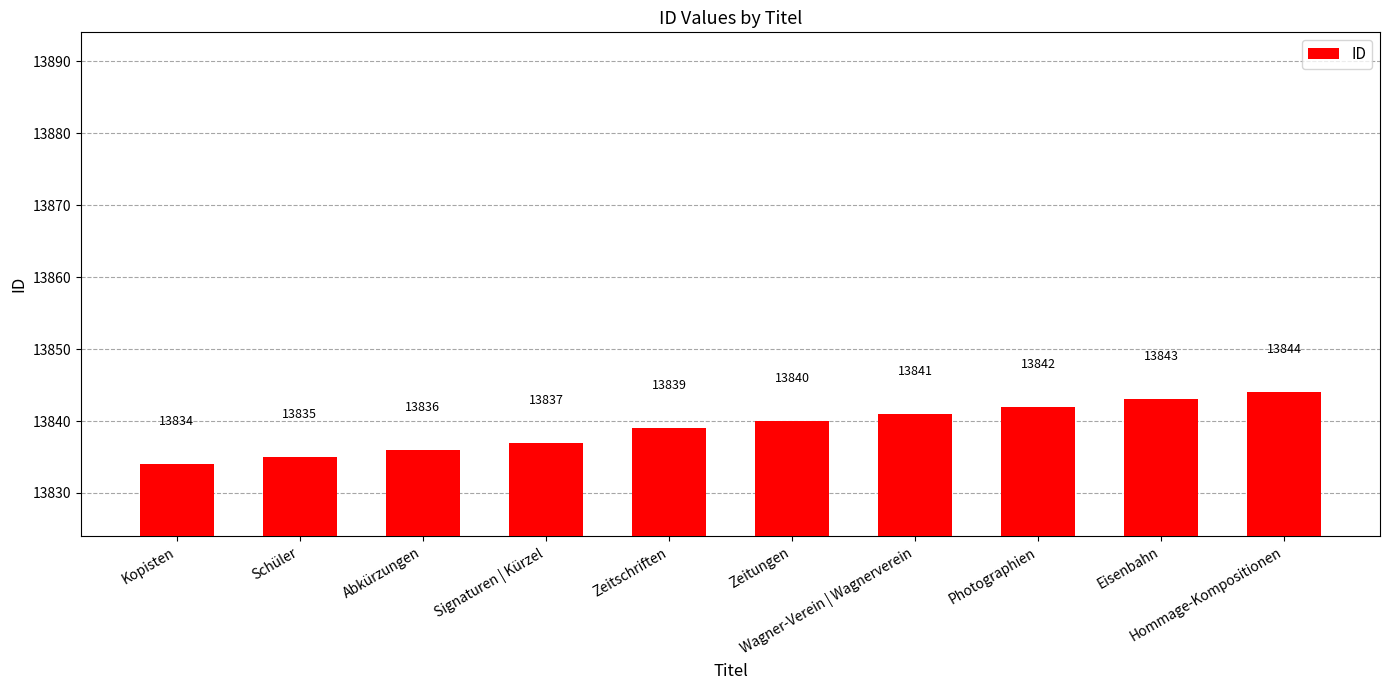

Reading left to right, list all the values displayed in this chart.

13834	13835	13836	13837	13839	13840	13841	13842	13843	13844